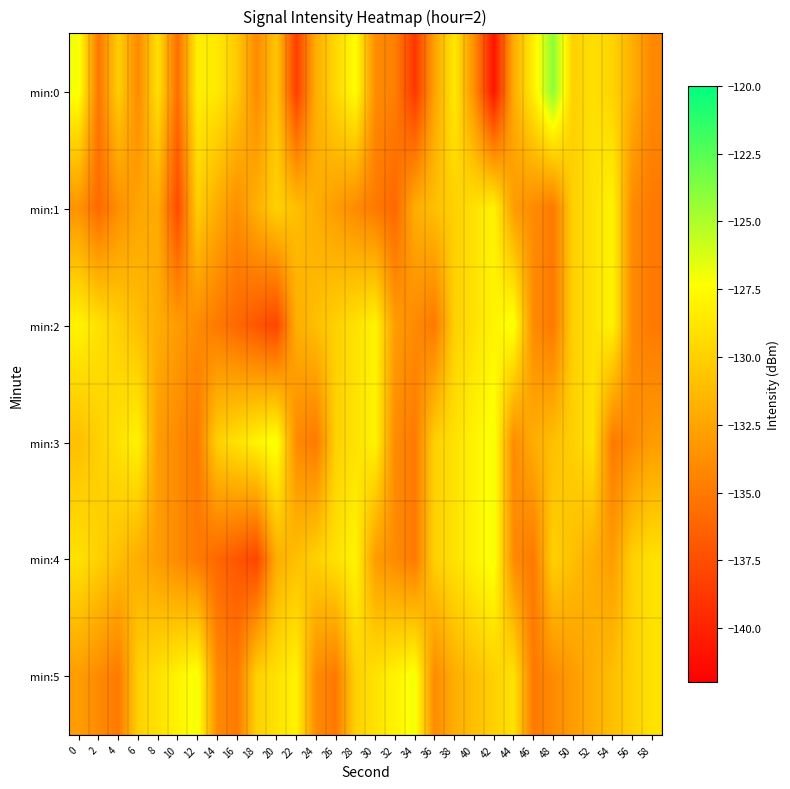

At which category is the sum across all series the highest?

28